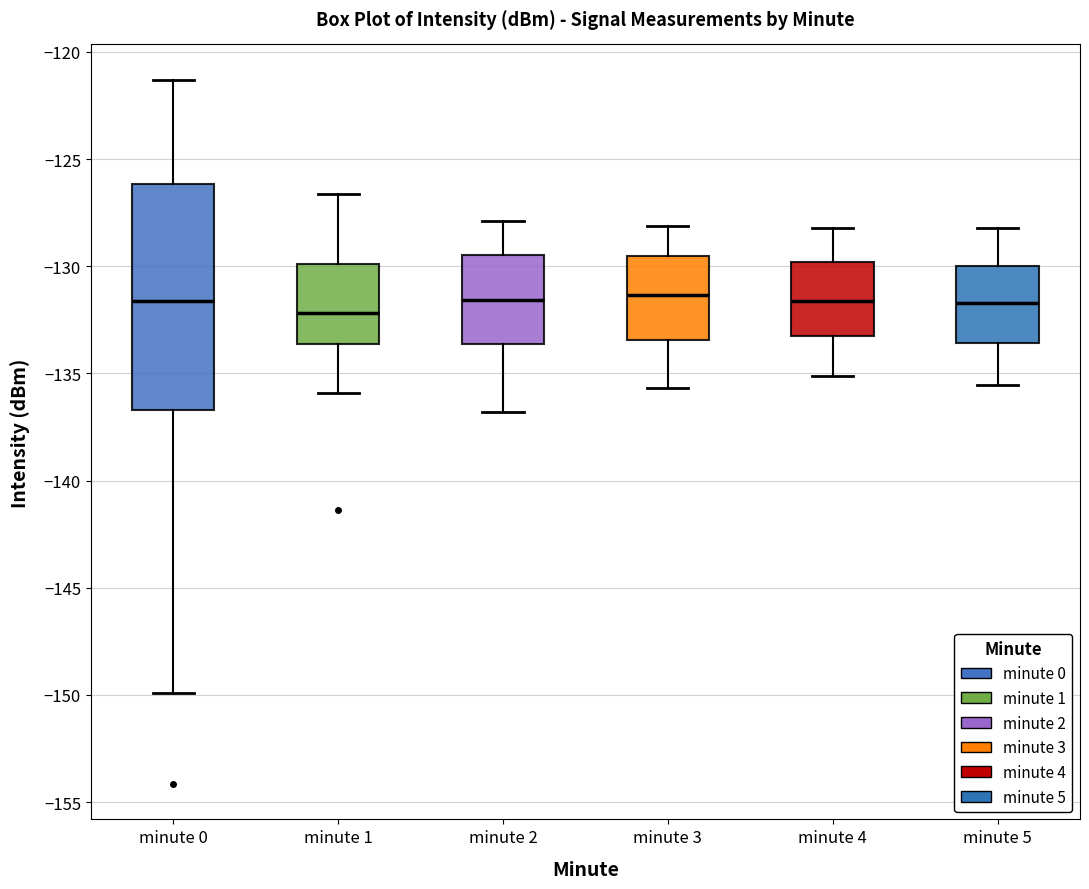

Which box is the tallest, from its lower edge to its upper edge?

minute 0